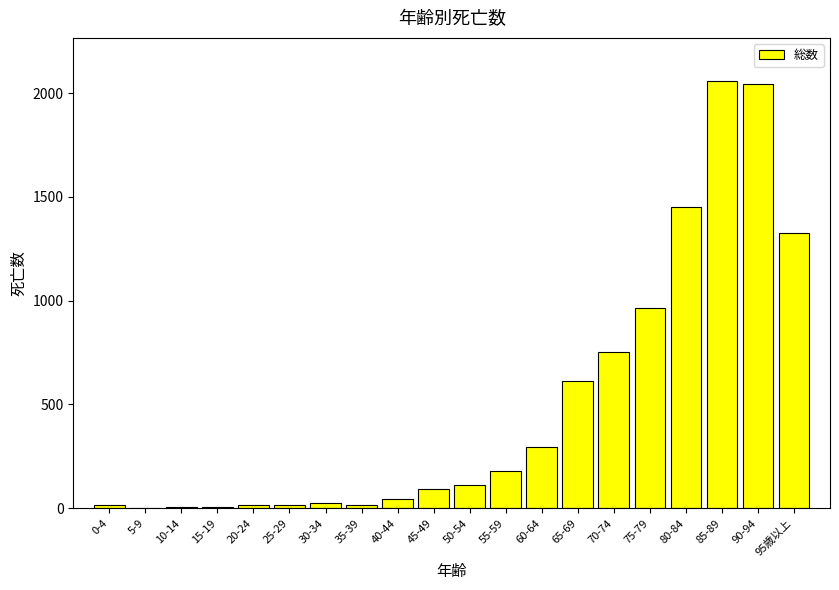

What is the sum of all values?

10035